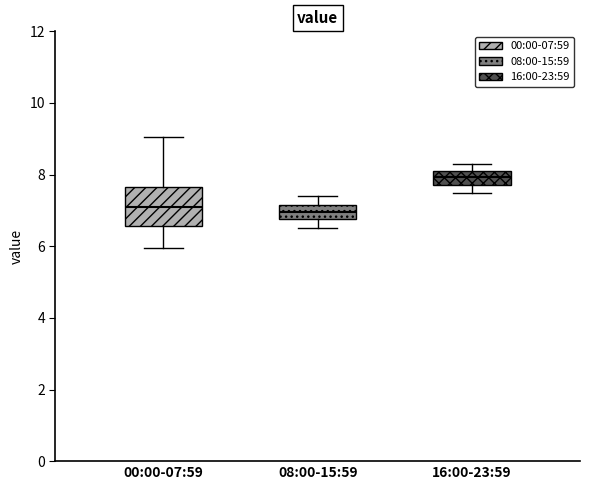

Reading left to right, read every box against the y-axis: the position of its median line, the range the box covers, and the ends of its whiskers. The values are not printed on the chart, so give them approximately, as read against the axis.

00:00-07:59: median 7.0, box 6.6 to 7.6, whiskers 6.0 to 9.0
08:00-15:59: median 7.0, box 6.8 to 7.2, whiskers 6.6 to 7.4
16:00-23:59: median 8.0, box 7.8 to 8.2, whiskers 7.6 to 8.4